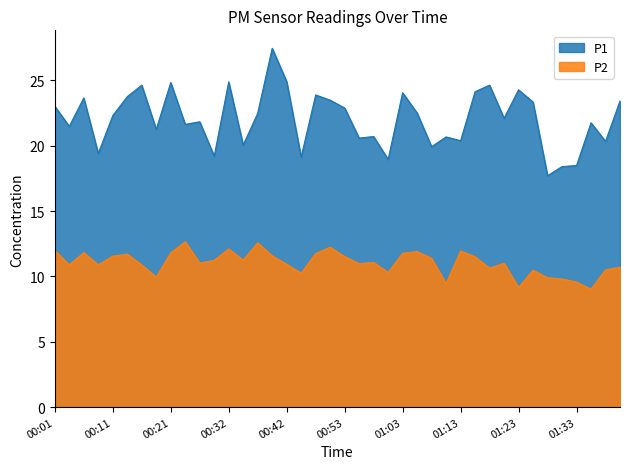

True or false: P1 and P2 intersect in this chart.

False